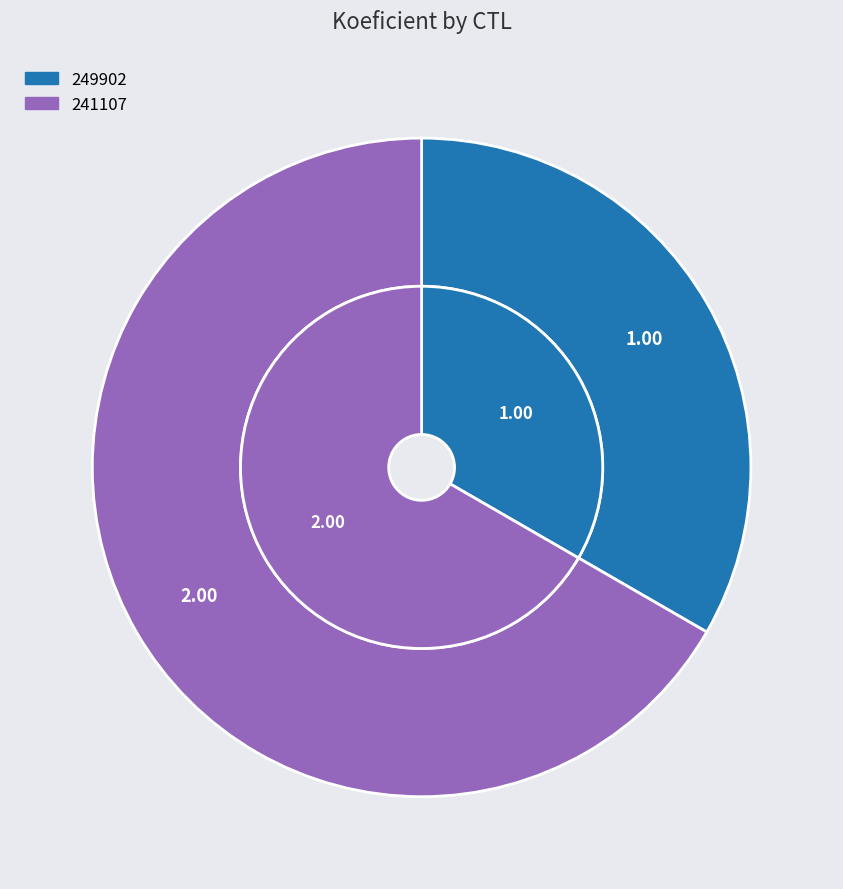

Count the number of slices in the pie.

2